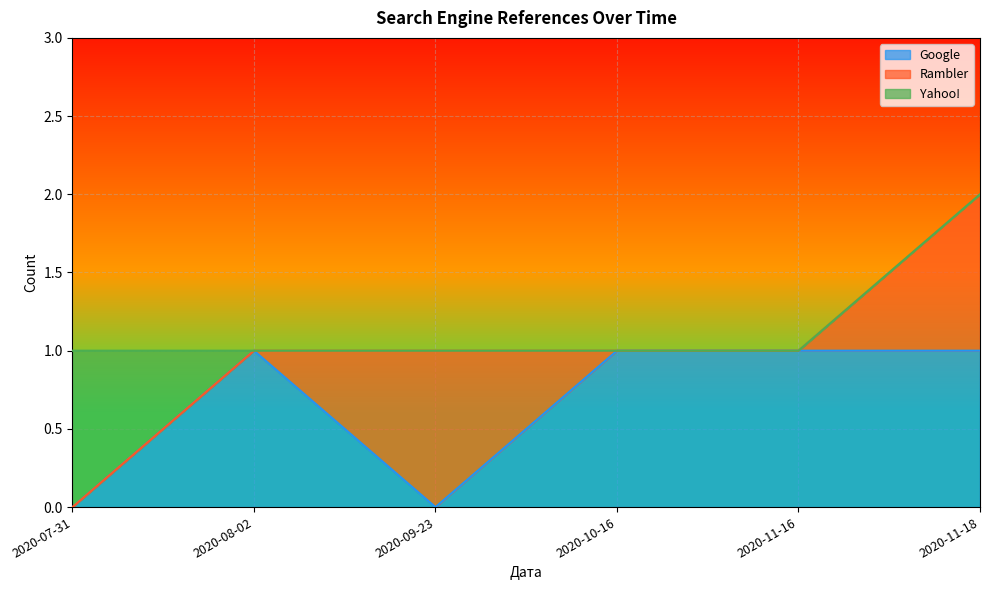

At how many categories does at least one series exceed 0?

6